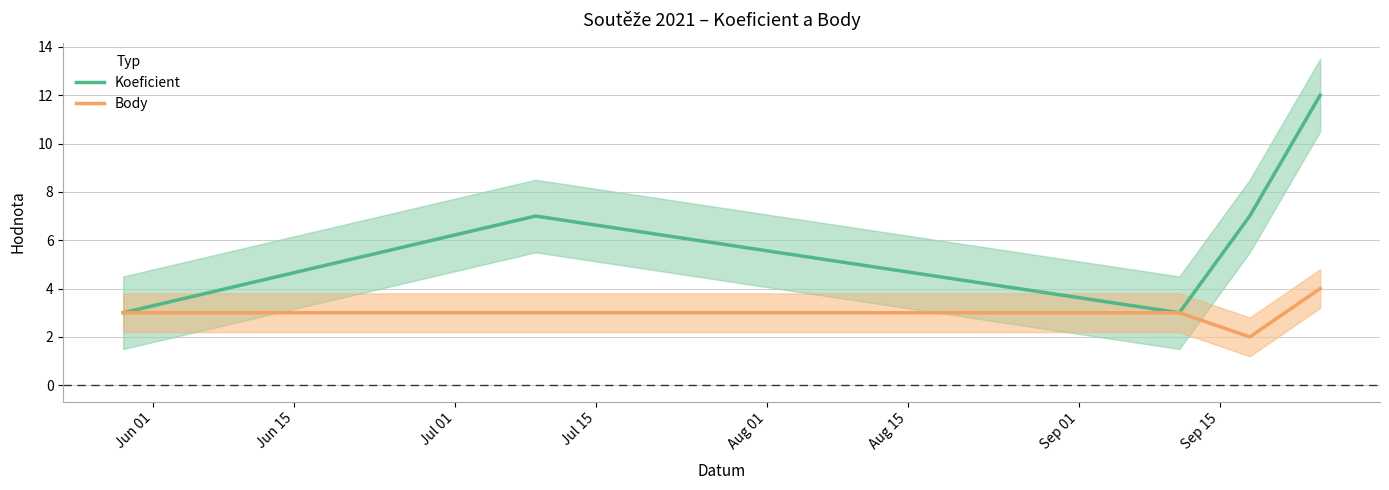

What is the average value of the Body series?

3